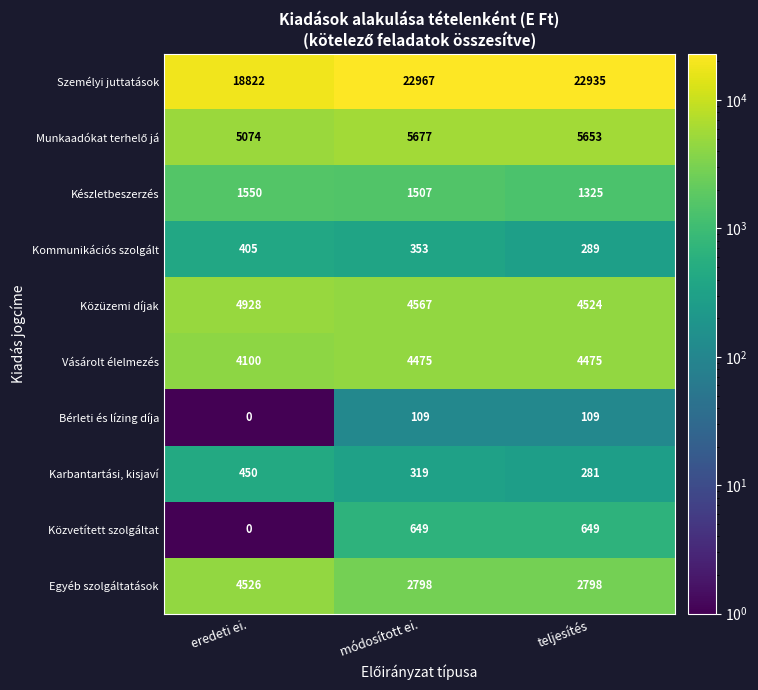

What value does the Bérleti és lízing díja series have at módosított ei., to the nearest 5?

110